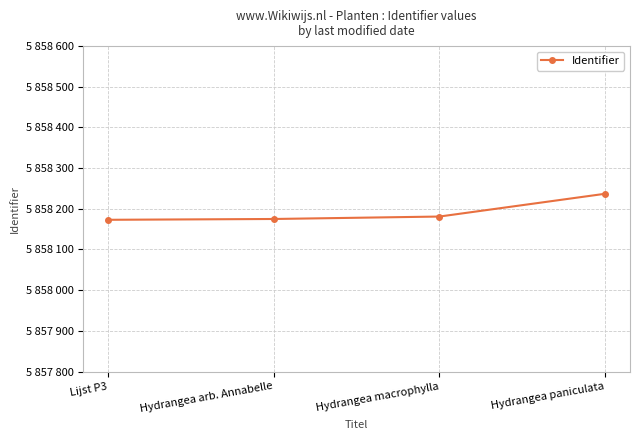

What is the sum of all values?

23432766